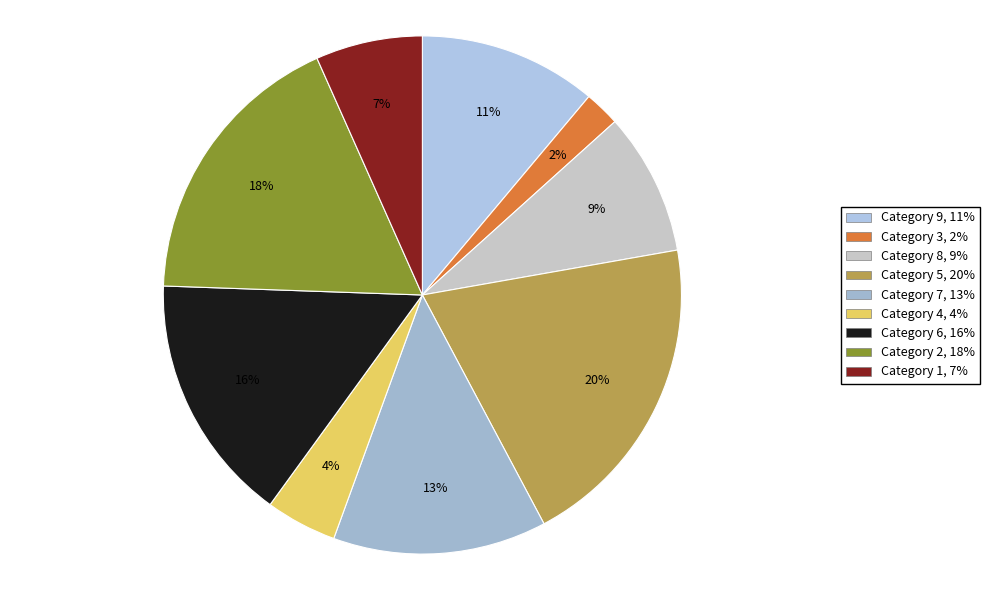

Count the number of slices in the pie.

9